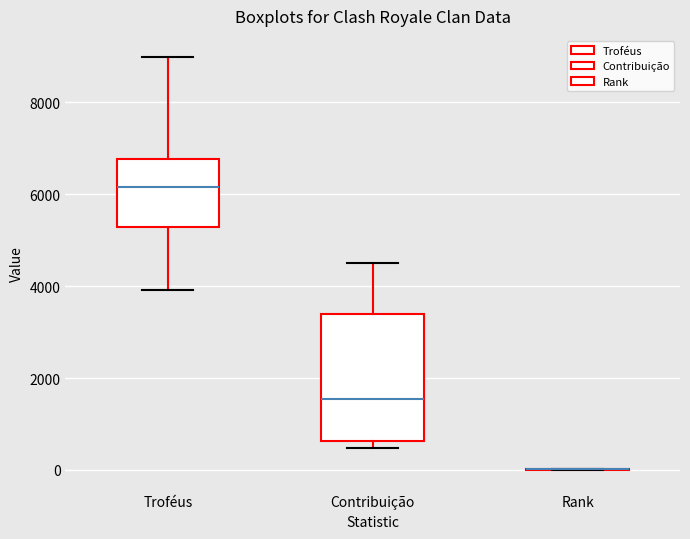

Which box is the tallest, from its lower edge to its upper edge?

Contribuição